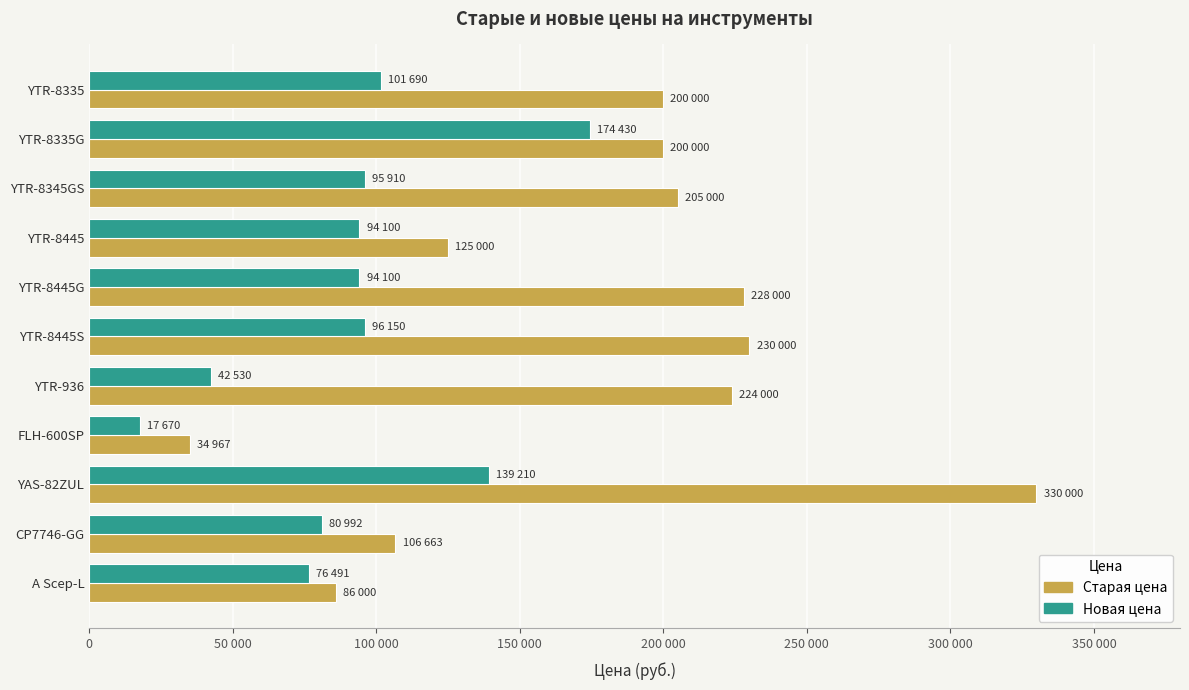

What are all the series names shown in the legend?

Старая цена, Новая цена